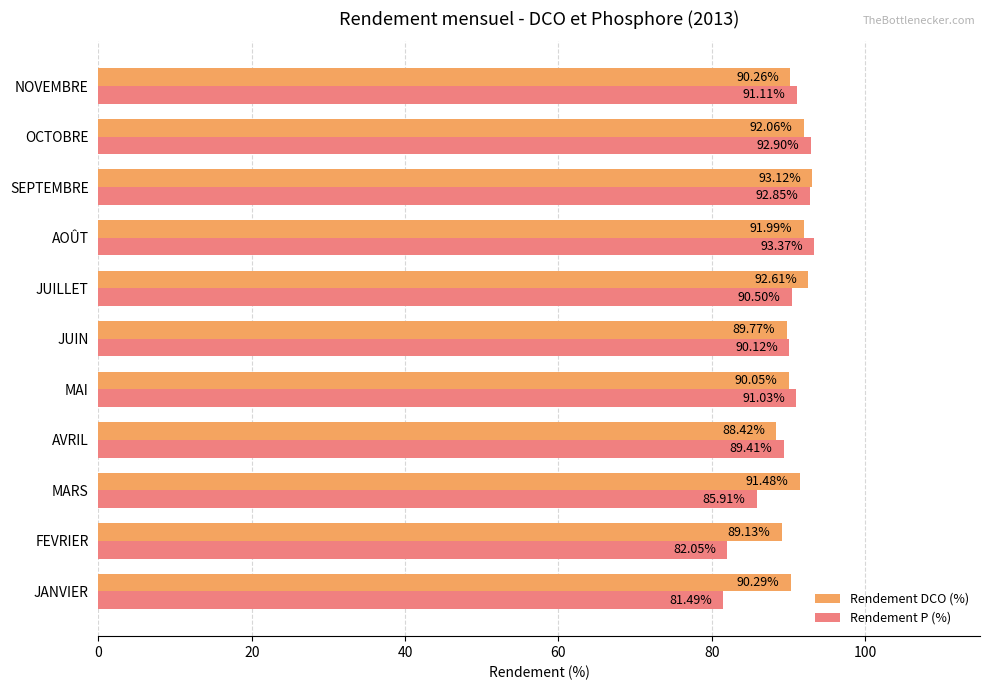

At which label does Rendement DCO (%) reach its peak?

SEPTEMBRE